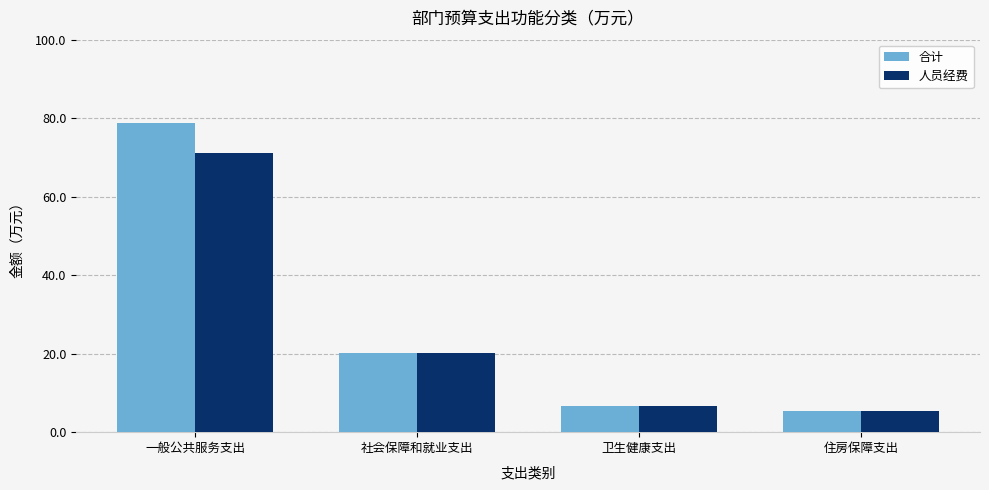

How many groups of bars are there?

4